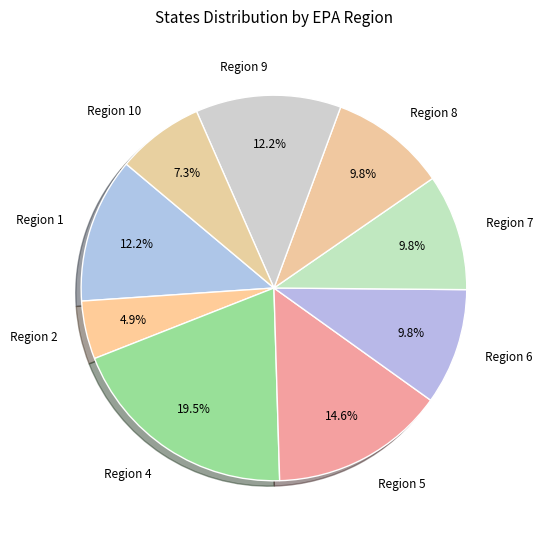

Which category has the smallest portion of the pie?

Region 2